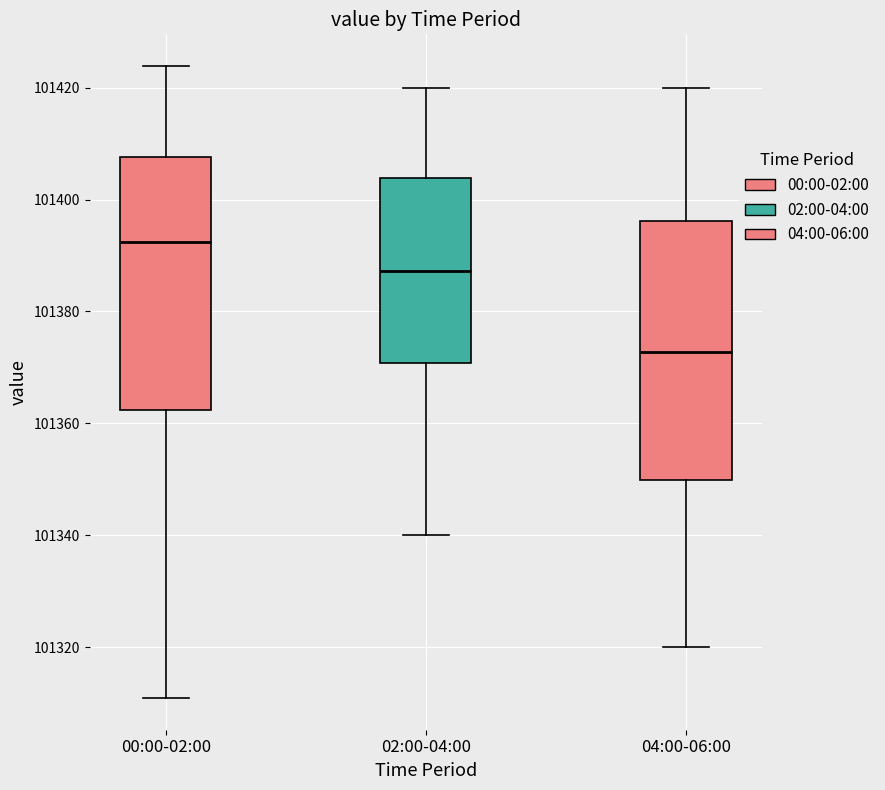

Reading left to right, read every box against the y-axis: the position of its median line, the range the box covers, and the ends of its whiskers. The values are not printed on the chart, so give them approximately, as read against the axis.

00:00-02:00: median 101392, box 101362 to 101408, whiskers 101310 to 101424
02:00-04:00: median 101388, box 101370 to 101404, whiskers 101340 to 101420
04:00-06:00: median 101372, box 101350 to 101396, whiskers 101320 to 101420